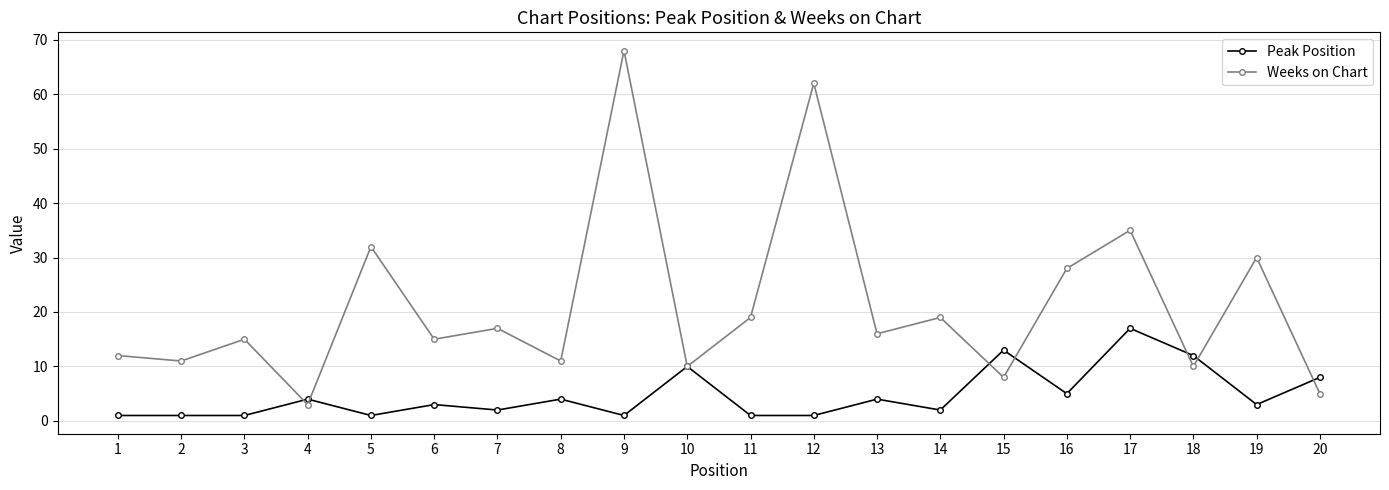

Between which two adjacent categories do Weeks on Chart and Peak Position first intersect?

3 and 4